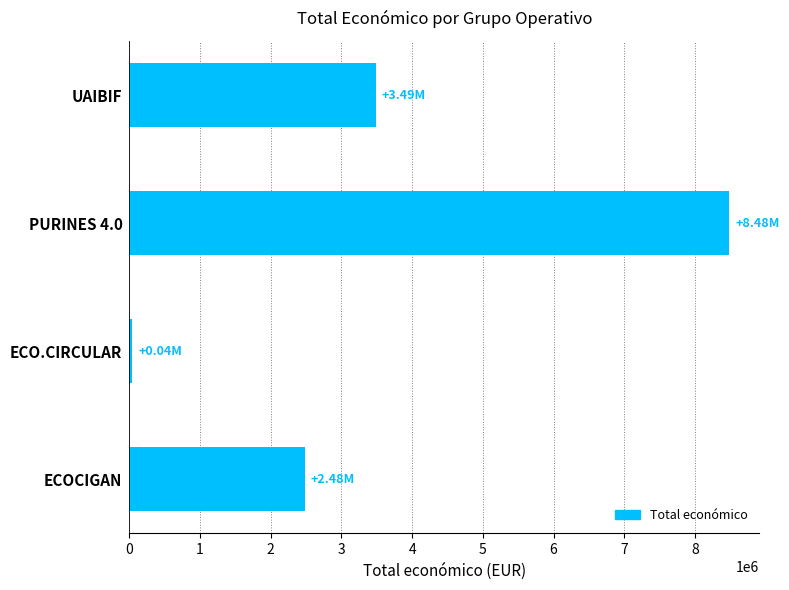

What is the average value?

3624644